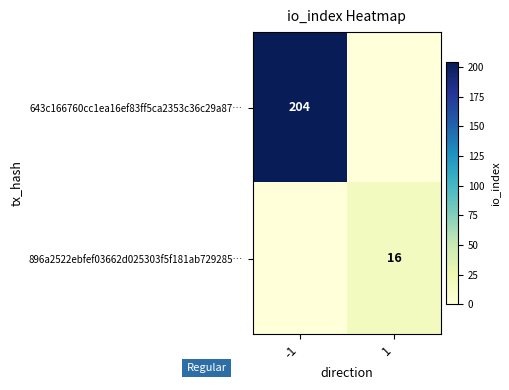

The value of 643c166760cc1ea16ef83ff5ca2353c36c29a87… at -1 is 65. True or false?

False